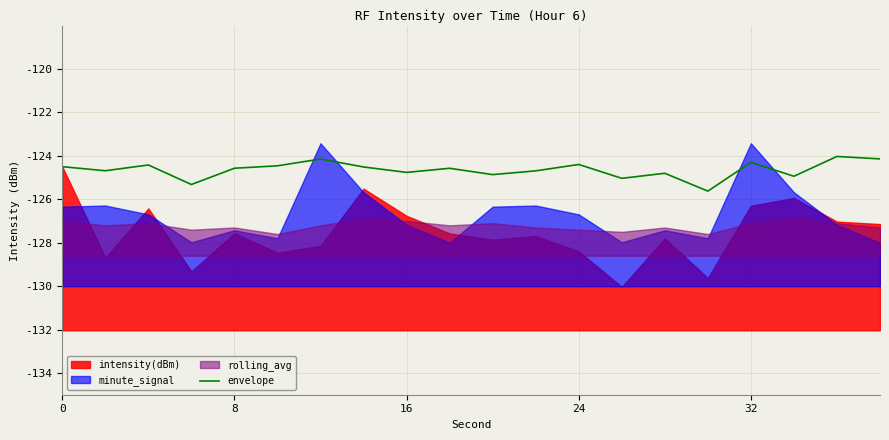

True or false: envelope has a value of -70.7 at 8.

False